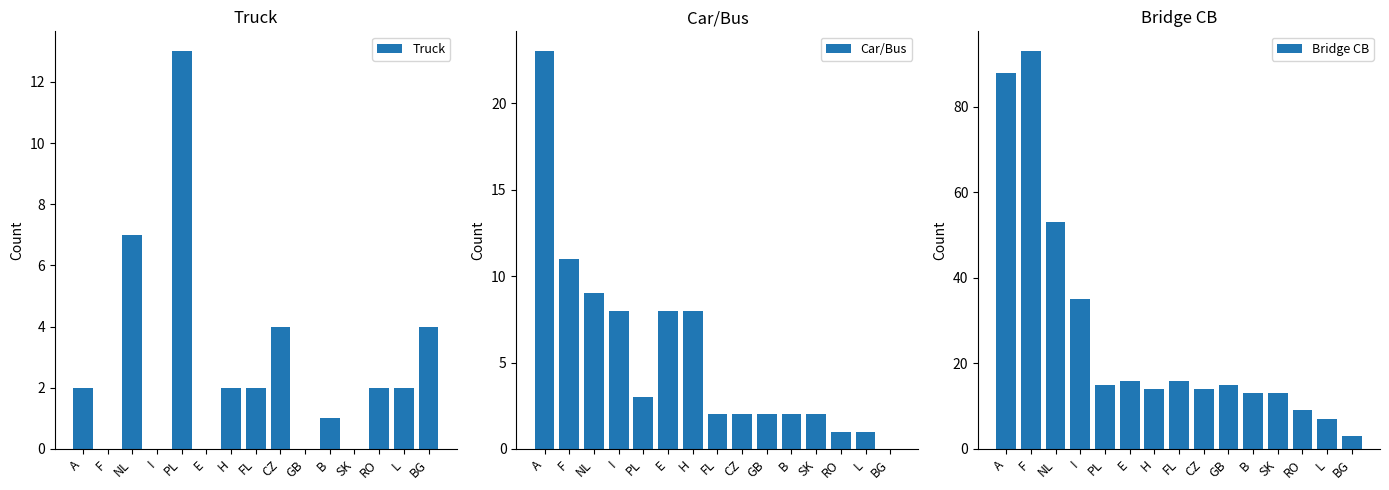

What is the difference between the highest and lowest values at I?

35